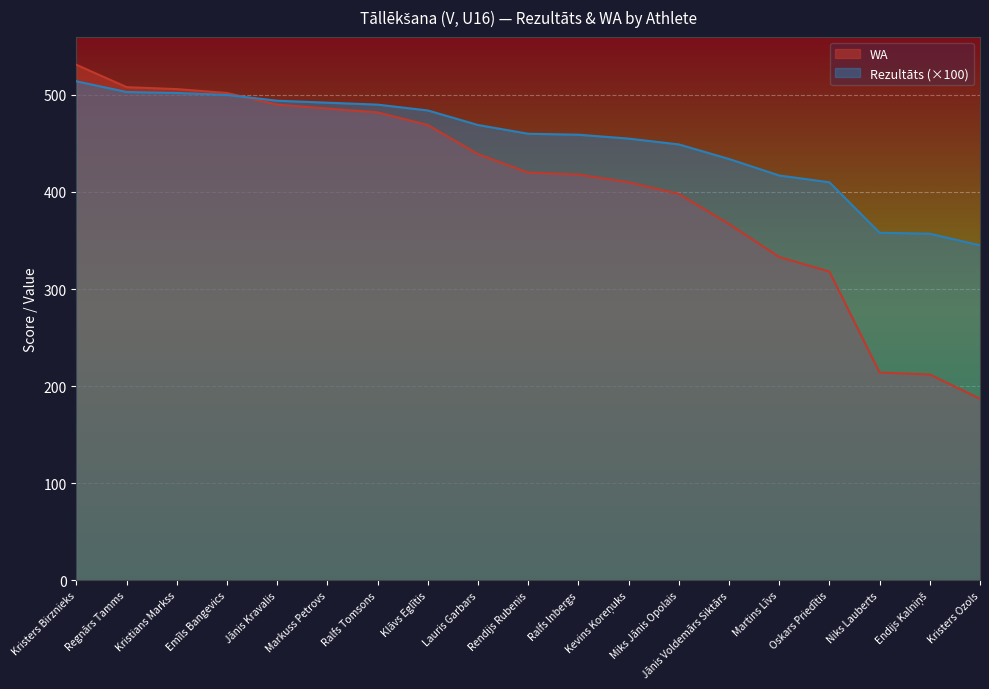

At Jānis Kravalis, list the series in order from smallest to largest.

WA, Rezultāts